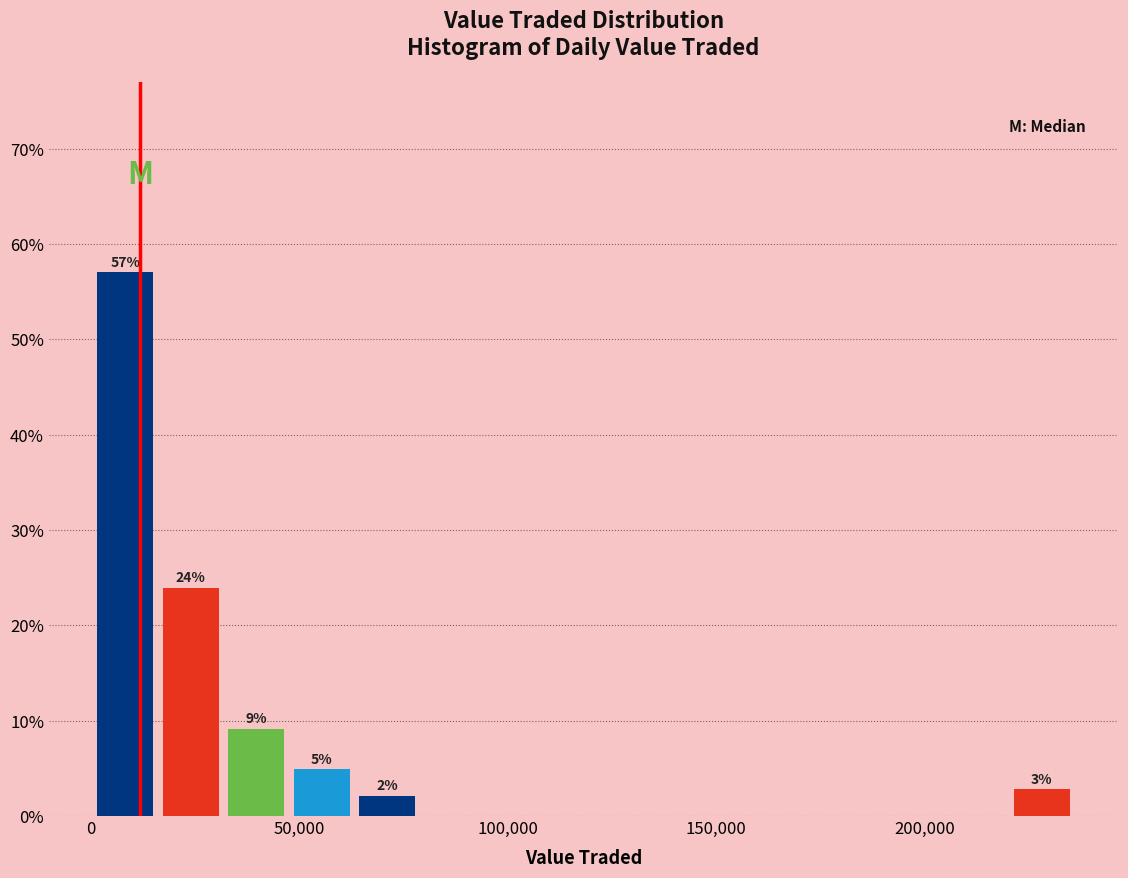

Around what value on the x-axis is the tallest bar? Give the approximate position of its centre, as read against the axis.

10000